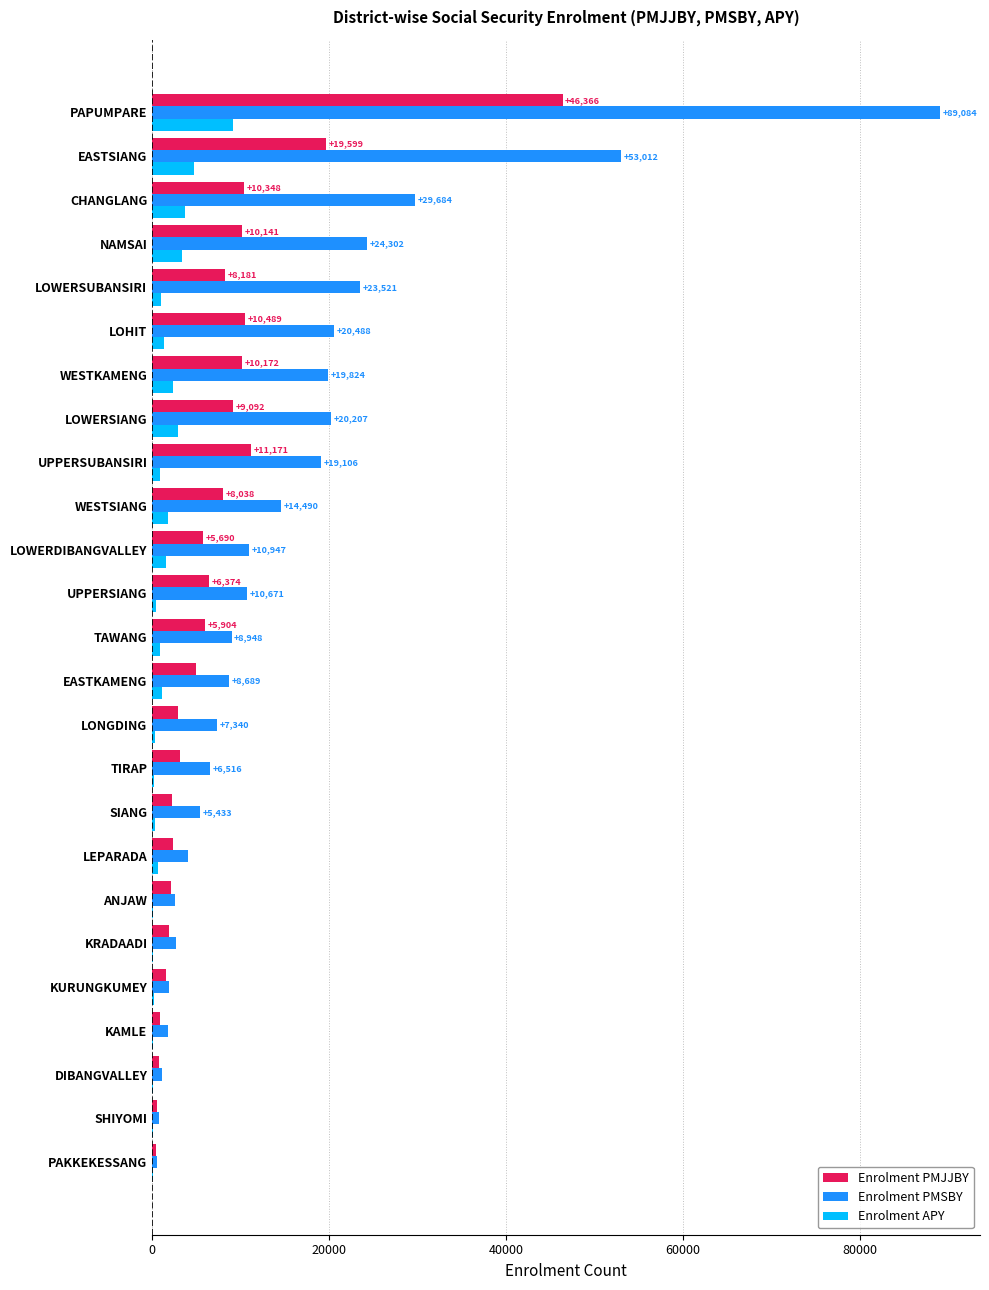

Is it true that Enrolment PMSBY equals 70101 at EASTSIANG?

False